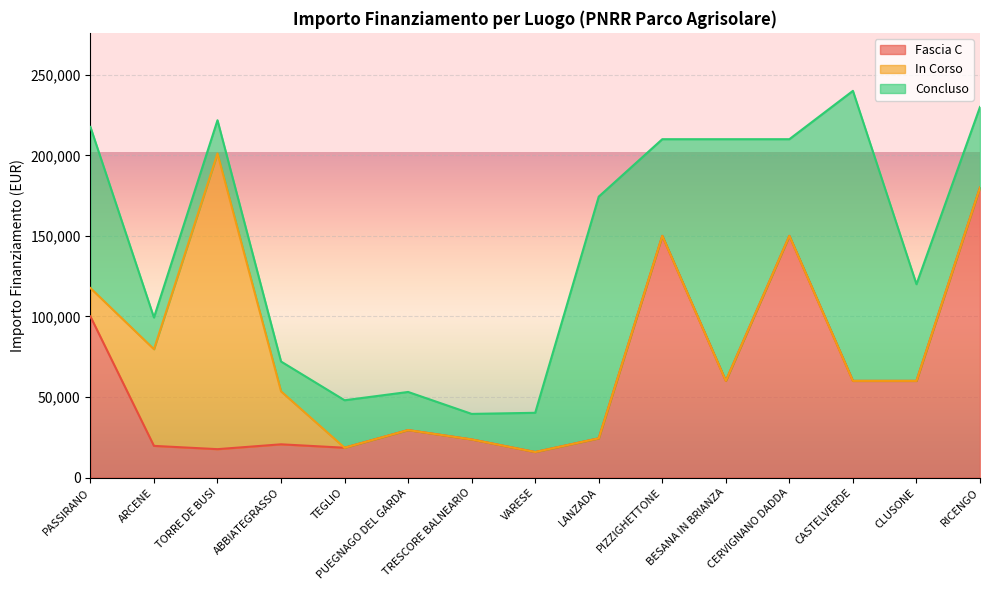

At which label does Concluso first exceed 50000?

PASSIRANO